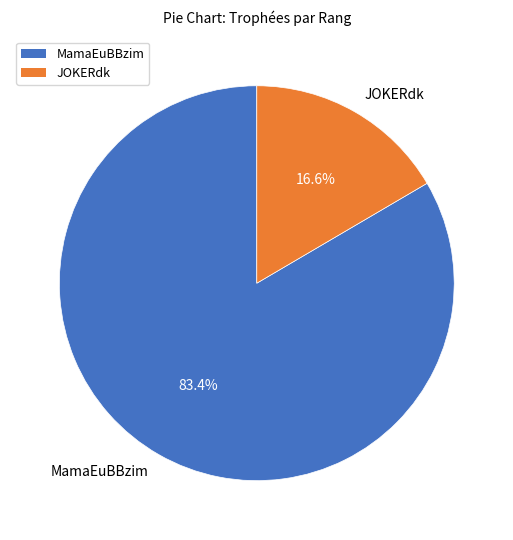

Which has a higher value, JOKERdk or MamaEuBBzim?

MamaEuBBzim